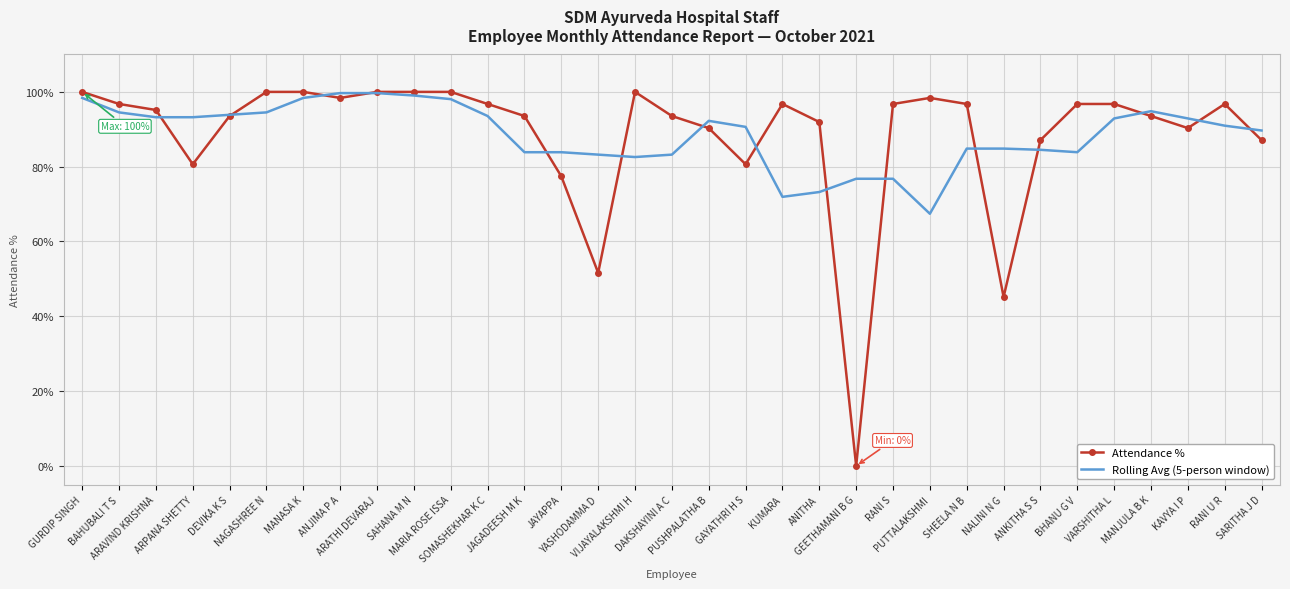

Which series has the widest spread of values?

Attendance %